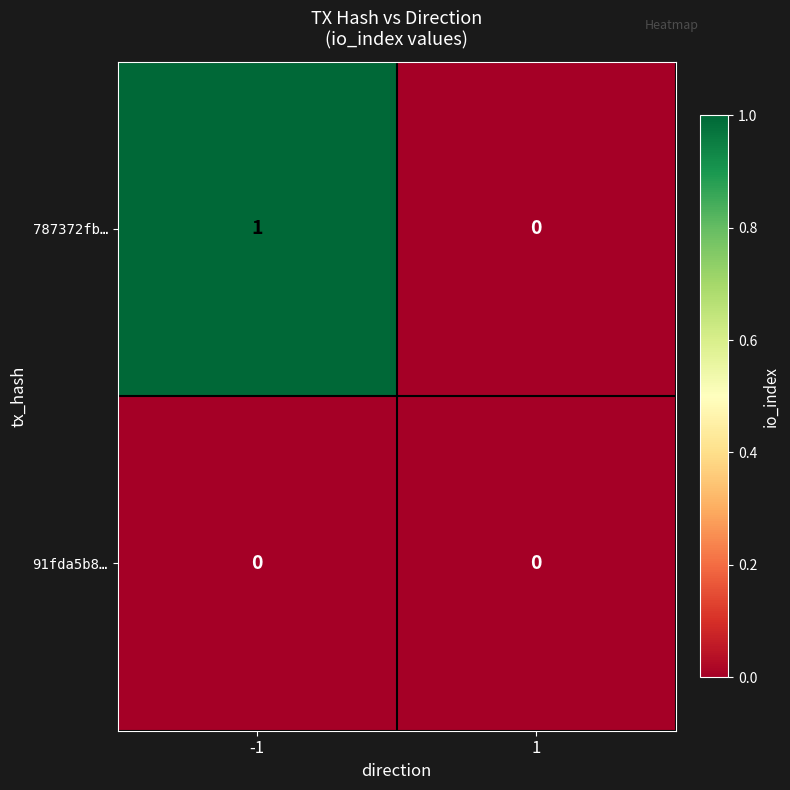

The 787372fb… series shows 0 at 1. True or false?

True